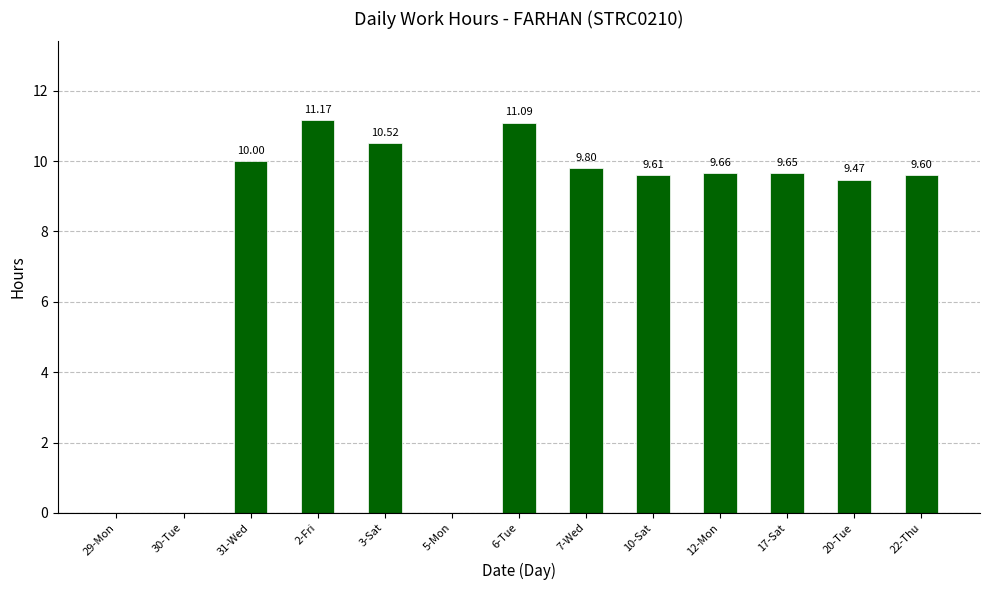

Approximately how many times larger is the value at 6-Tue compared to 10-Sat?

1.2